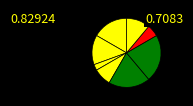

How many segments does this pie chart have?

8